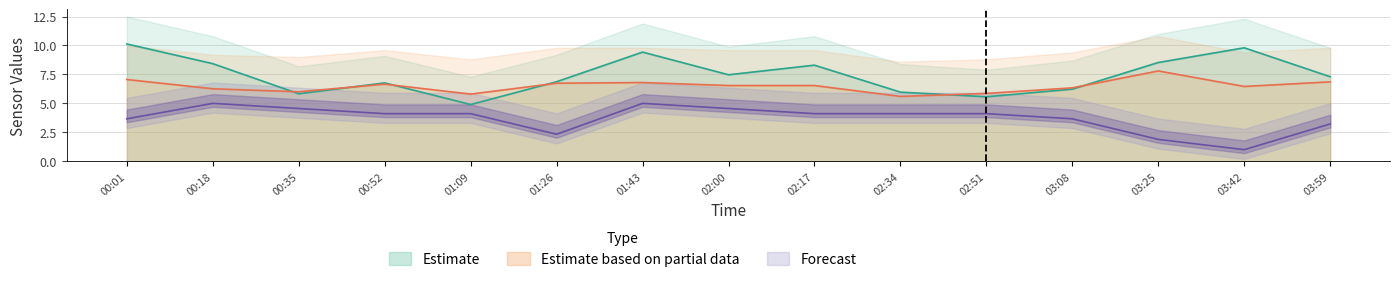

True or false: Estimate has a value of 5.6 at 02:51.

True